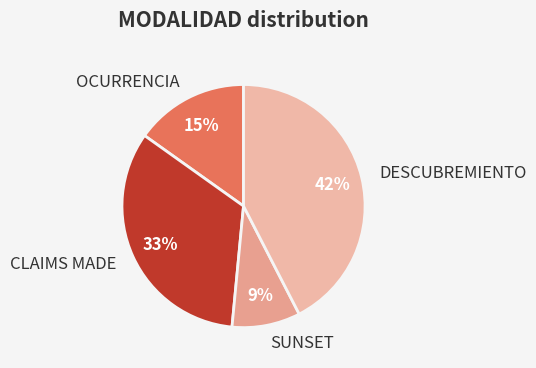

Rank the categories by value from highest to lowest.

DESCUBREMIENTO, CLAIMS MADE, OCURRENCIA, SUNSET